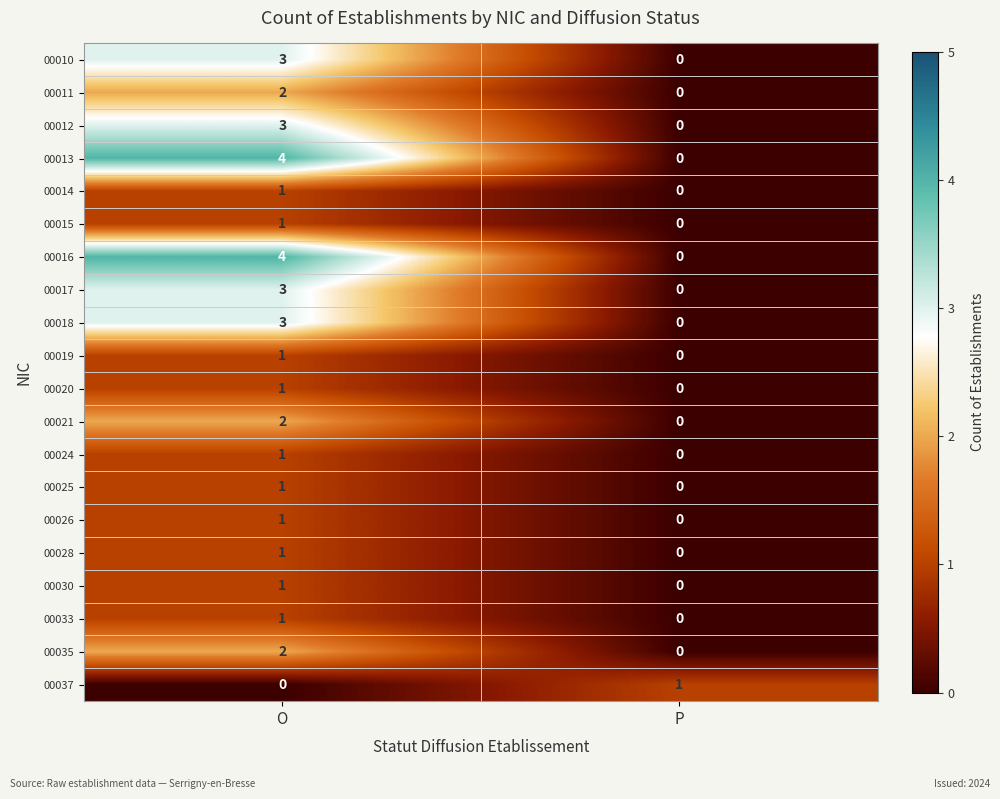

At which category is the sum across all series the highest?

O